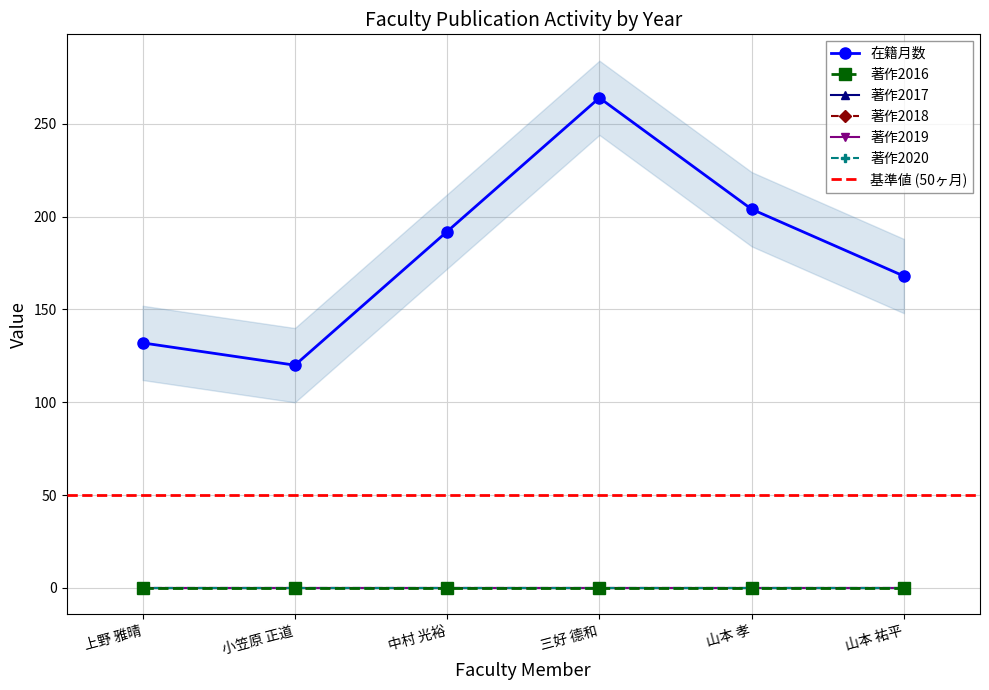

What is the difference between the highest and lowest values at 中村 光裕?

192